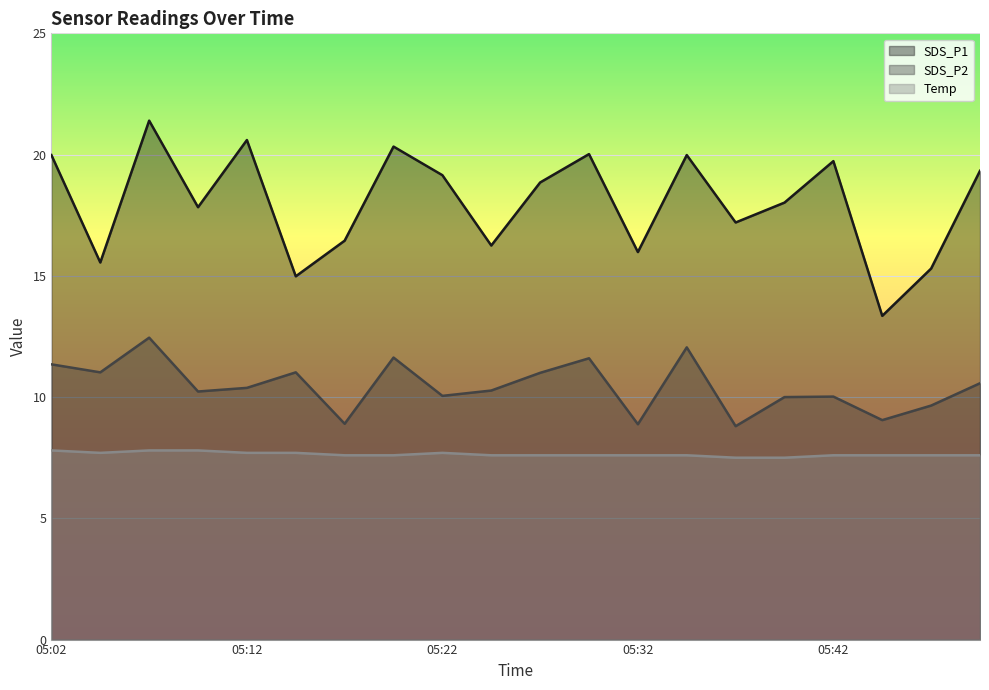

What is the minimum value shown in the chart?

7.5